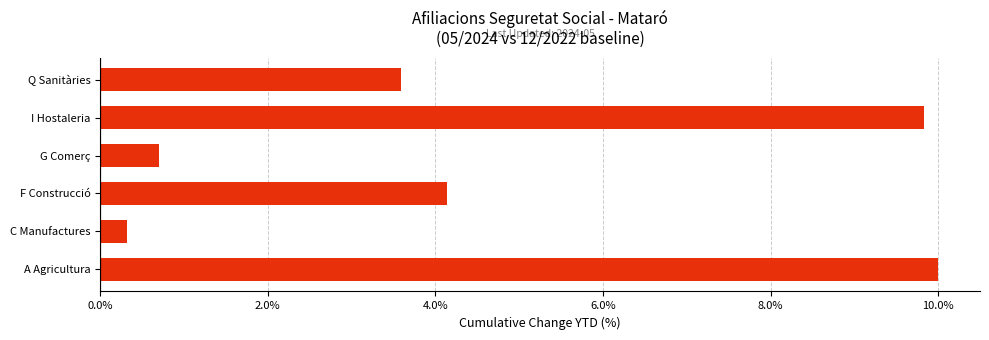

What is the greatest value displayed?

10.0